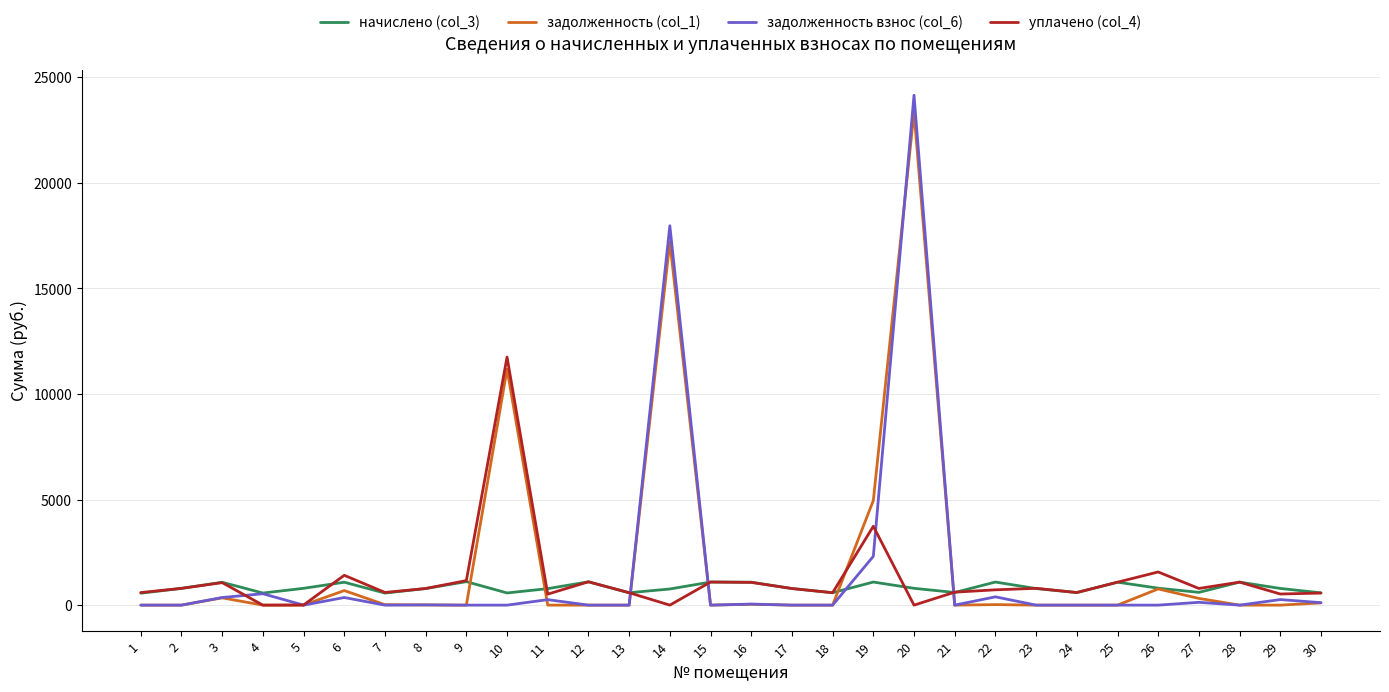

At how many categories does at least one series exceed 946?

14